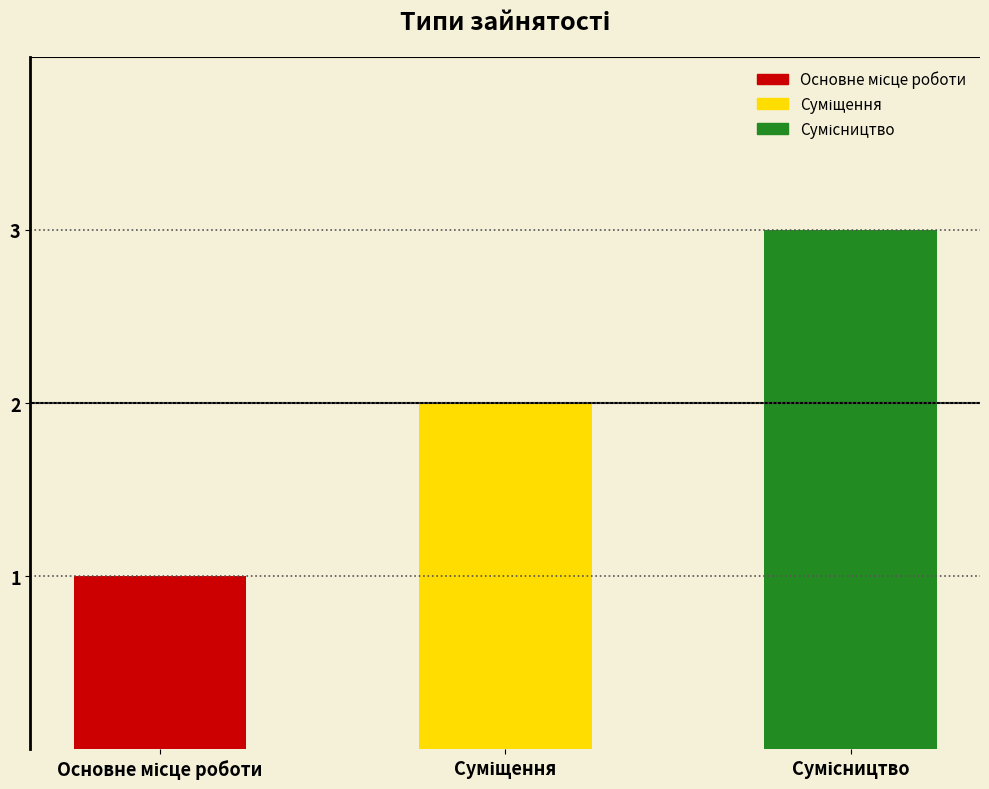

Where does the data first go above 2?

Сумісництво